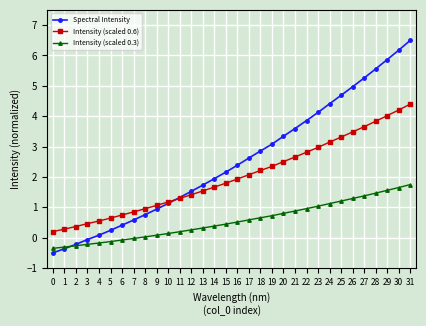

What is the difference between the maximum and minimum values in the Spectral Intensity series?

7.0